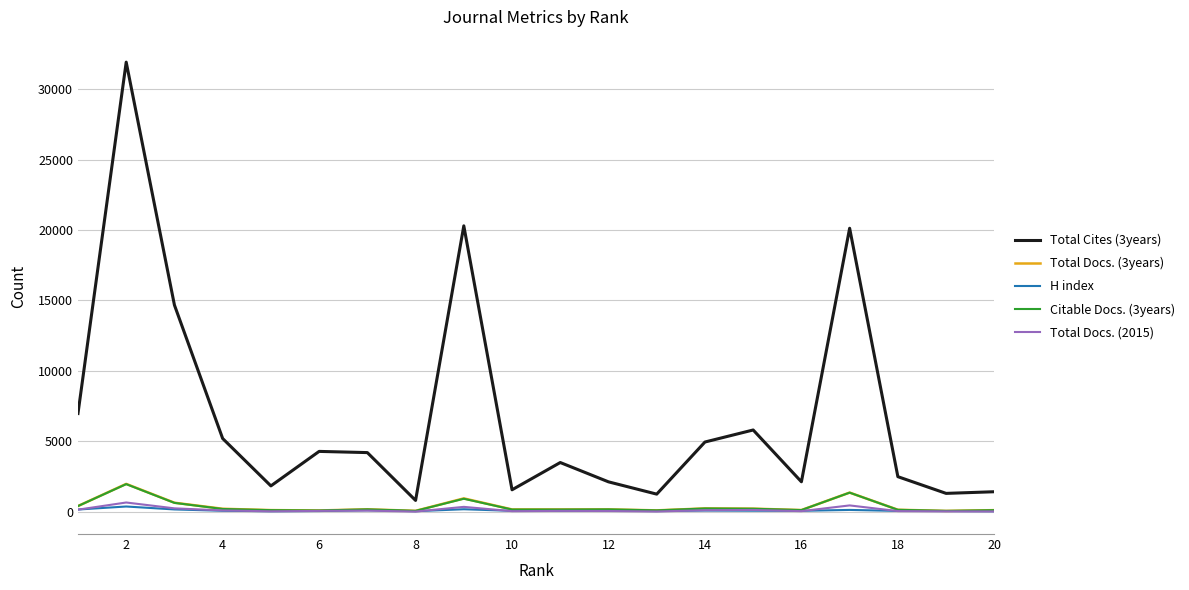

Which series has the largest range (max minus min)?

Total Cites (3years)